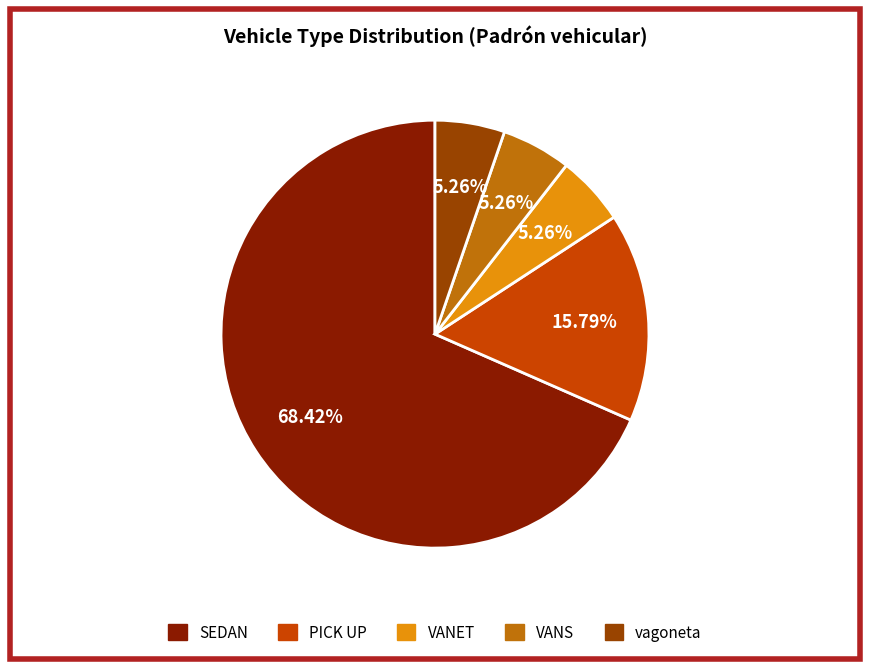

Is there a majority slice in this chart?

Yes